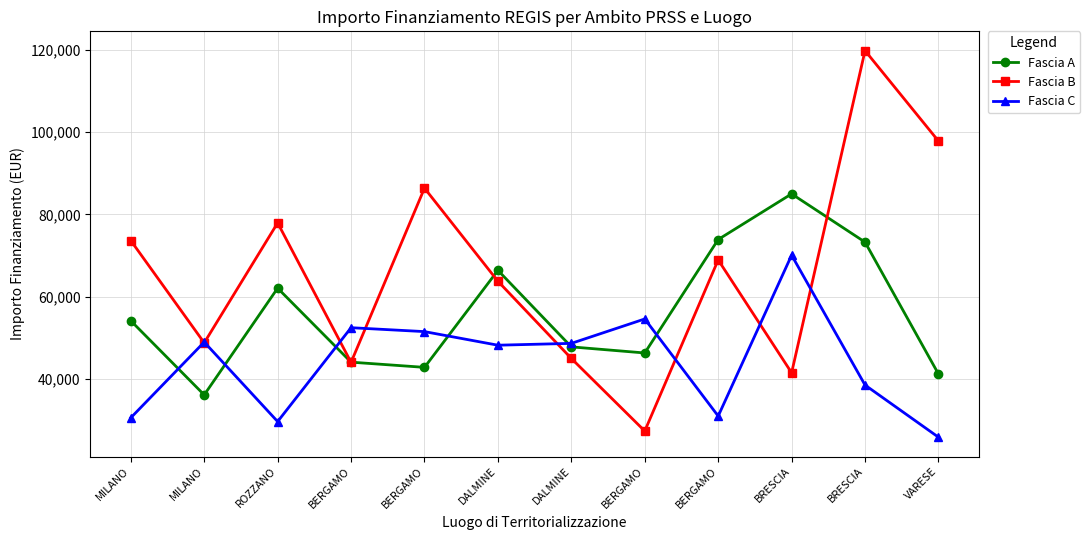

What is the total value across all series at MILANO?

158339.8